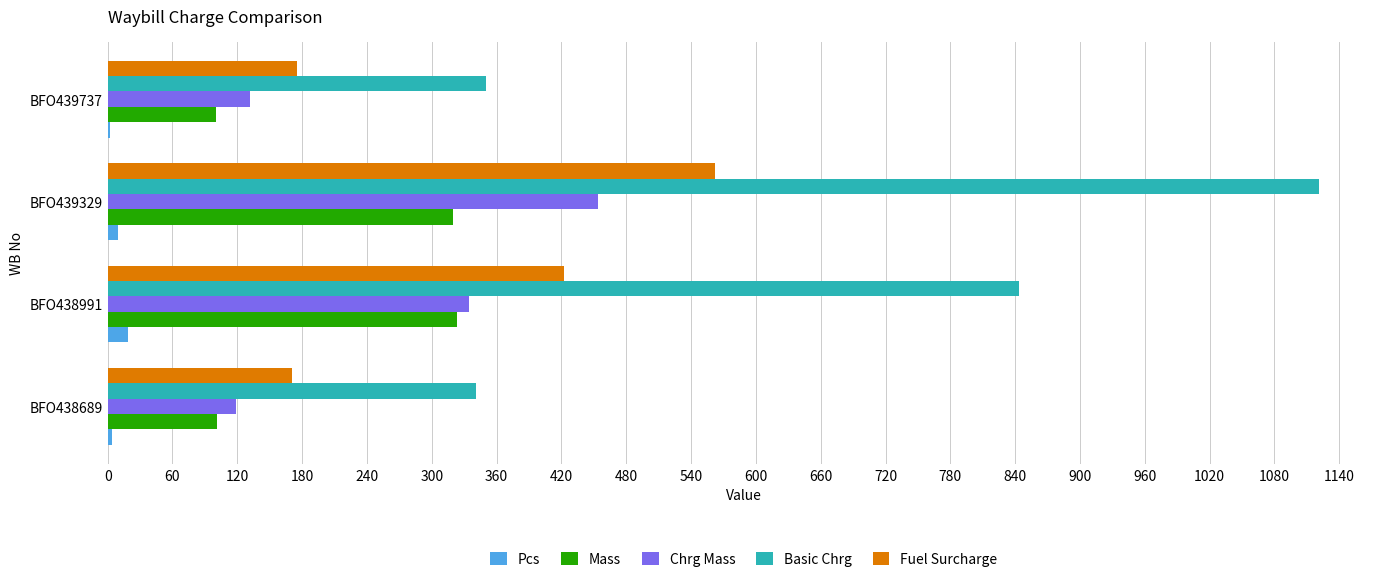

Which series has the largest total across all categories?

Basic Chrg